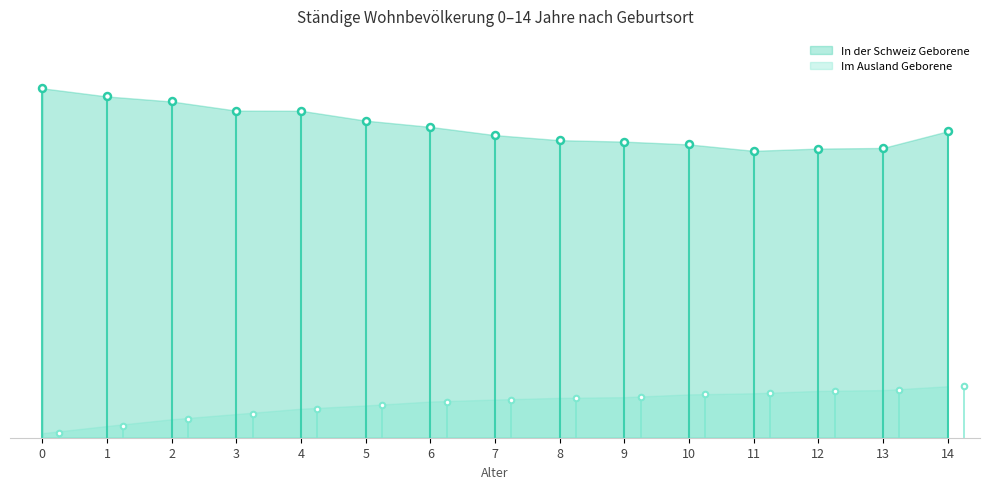

What are all the series names shown in the legend?

In der Schweiz Geborene, Im Ausland Geborene